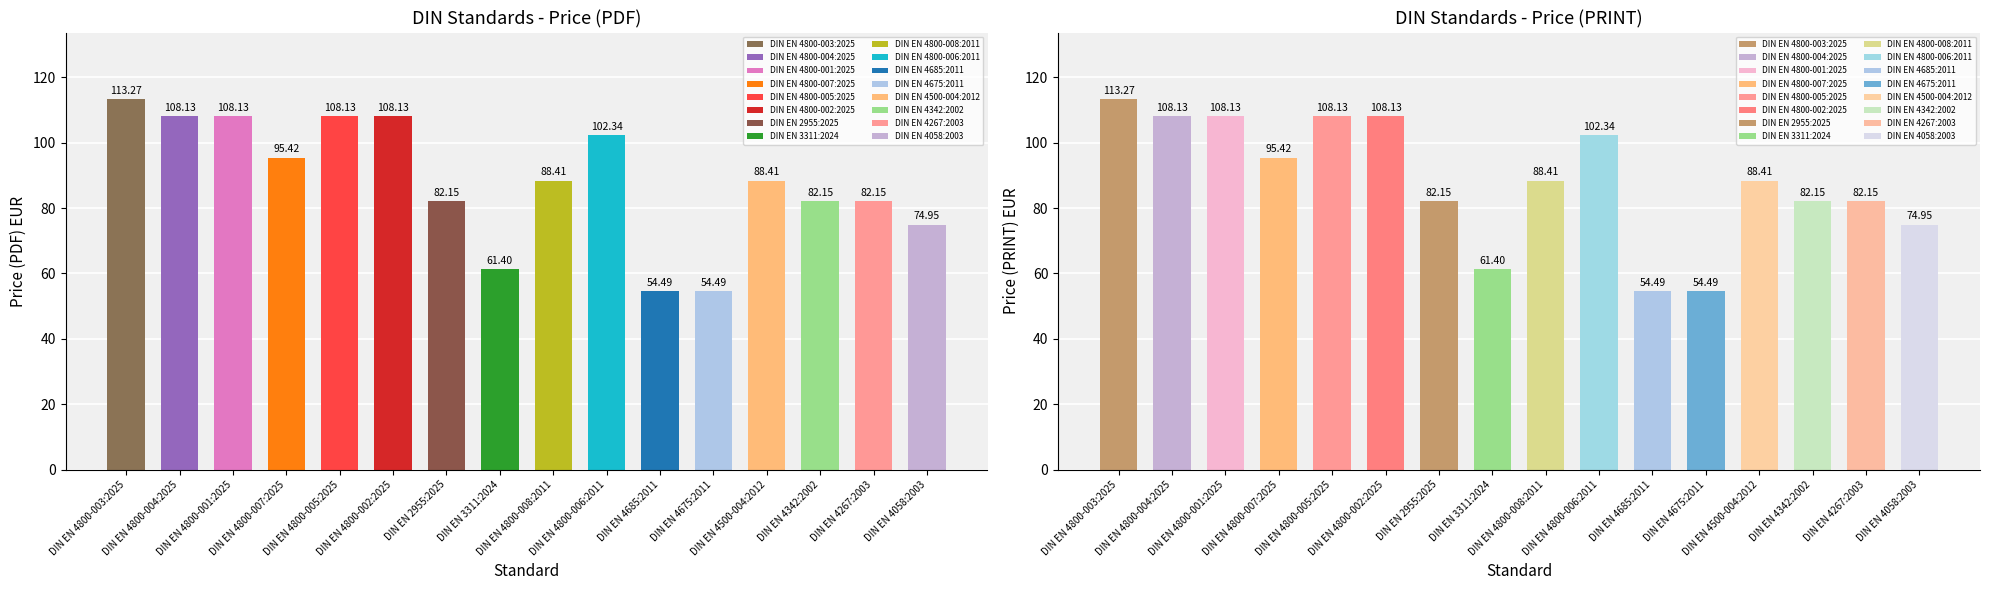

What is the sum of the Price (PRINT) values at DIN EN 3311:2024 and DIN EN 4675:2011?

115.9